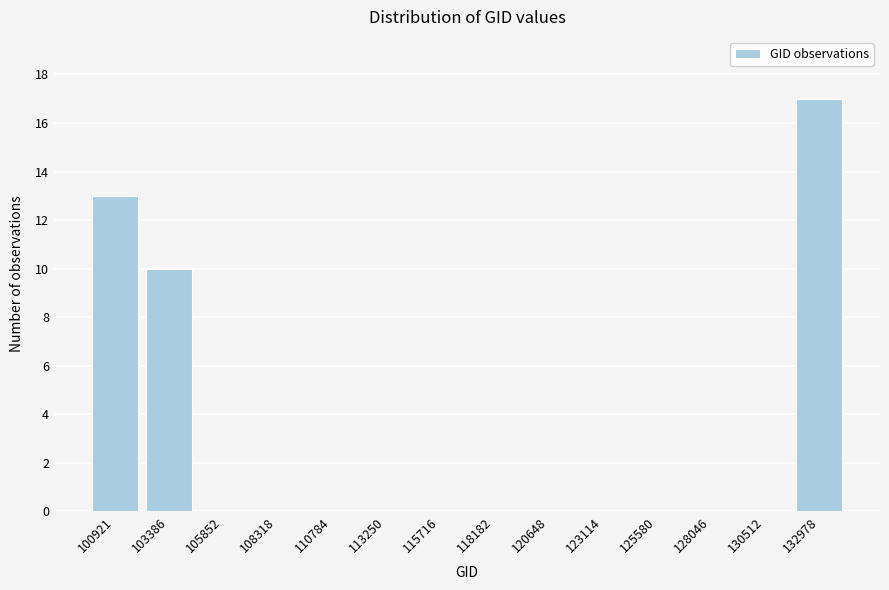

Reading left to right, transcribe all the data shown in this chart.

100921=13	103386=10	105852=0	108318=0	110784=0	113250=0	115716=0	118182=0	120648=0	123114=0	125580=0	128046=0	130512=0	132978=17